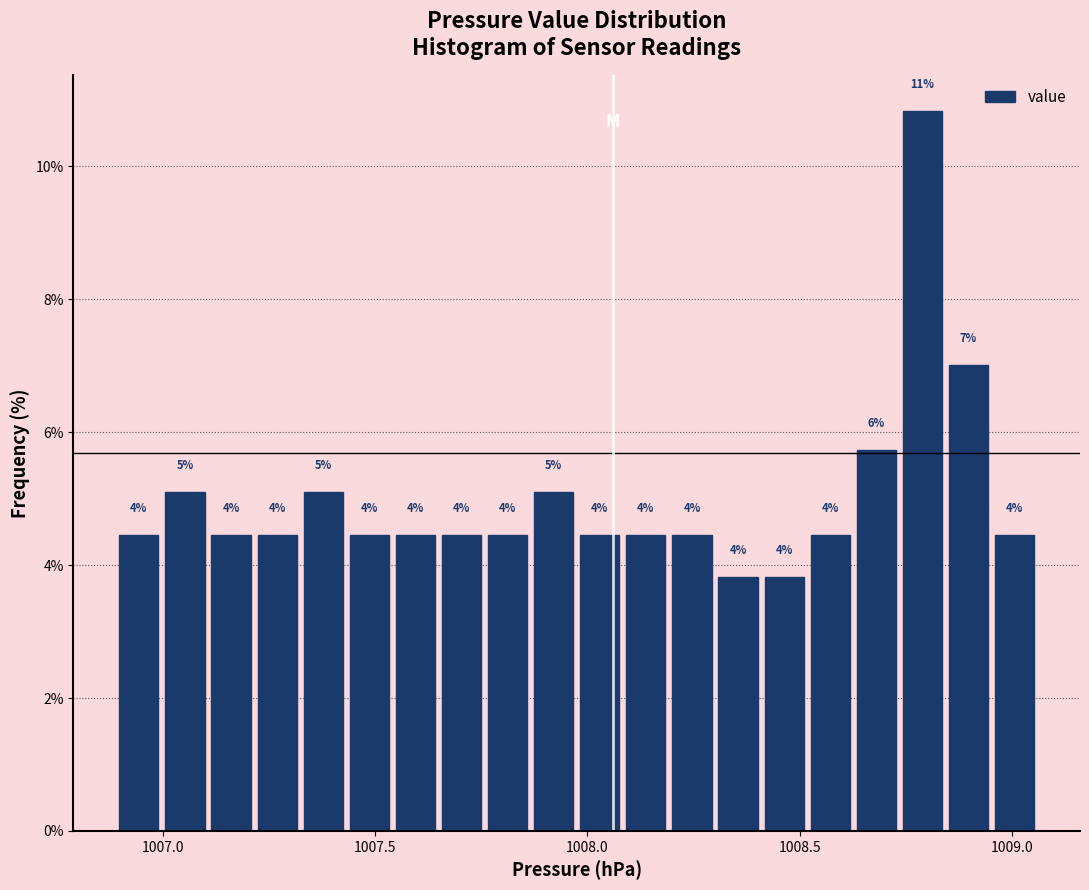

Read against the x-axis, roughly where is the centre of the tallest bar?

1008.80